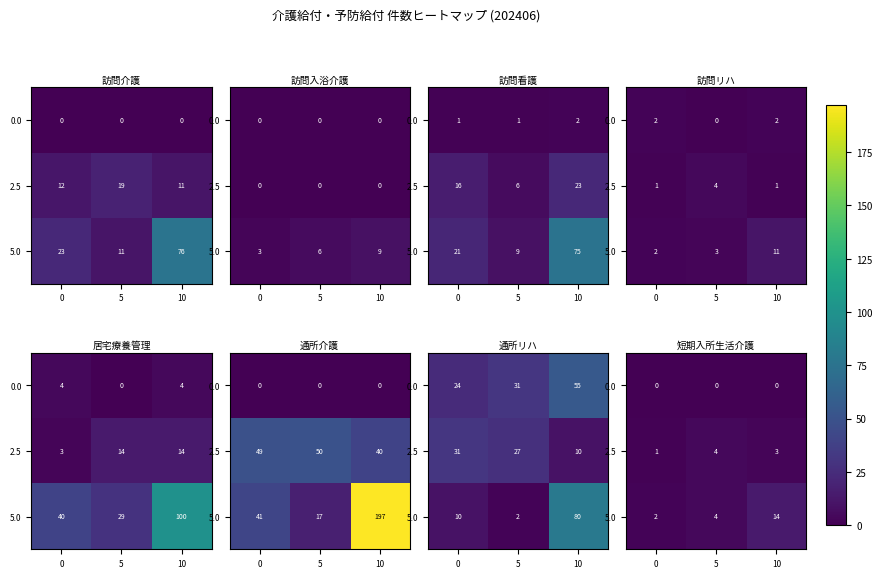

Is the value of 0.0 at 10 greater than the value of 2.5 at 10?

No